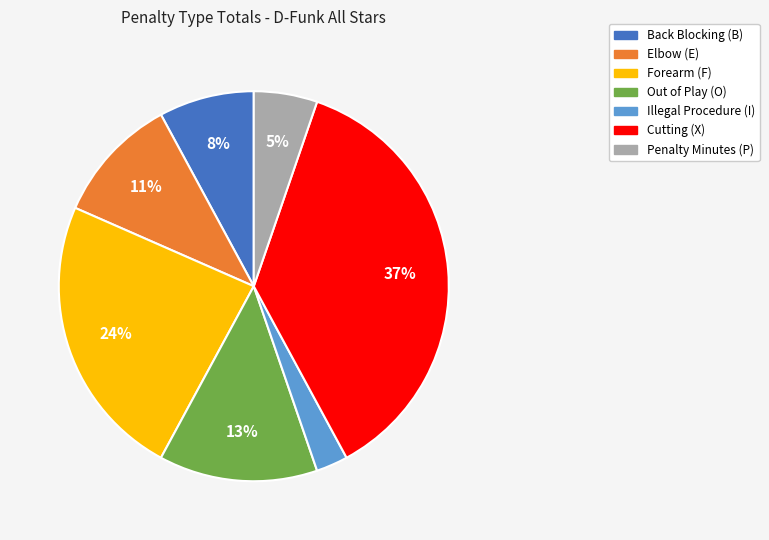

To the nearest percent, what is the average slice percentage?

14%